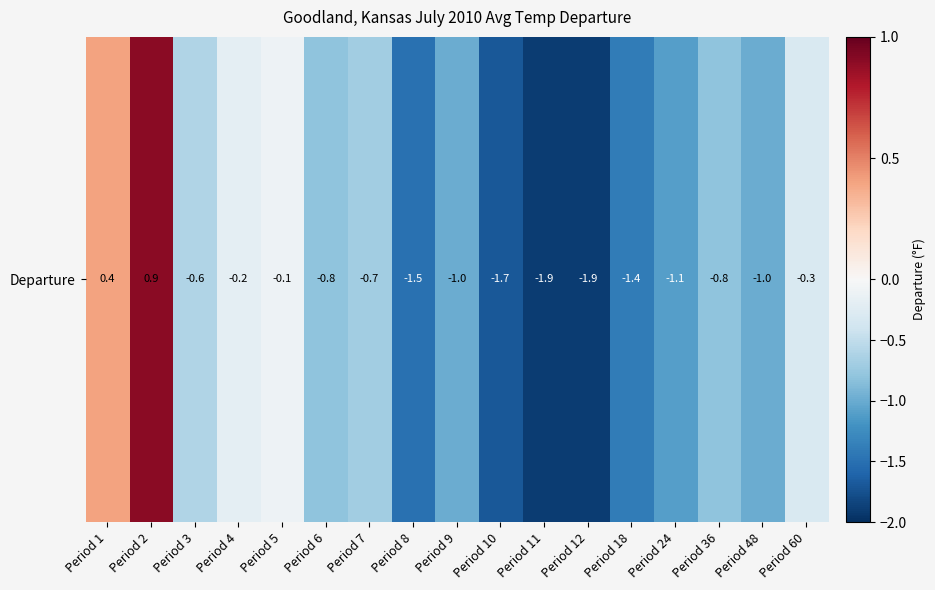

The chart shows a value of 0.4 at Period 1. True or false?

True